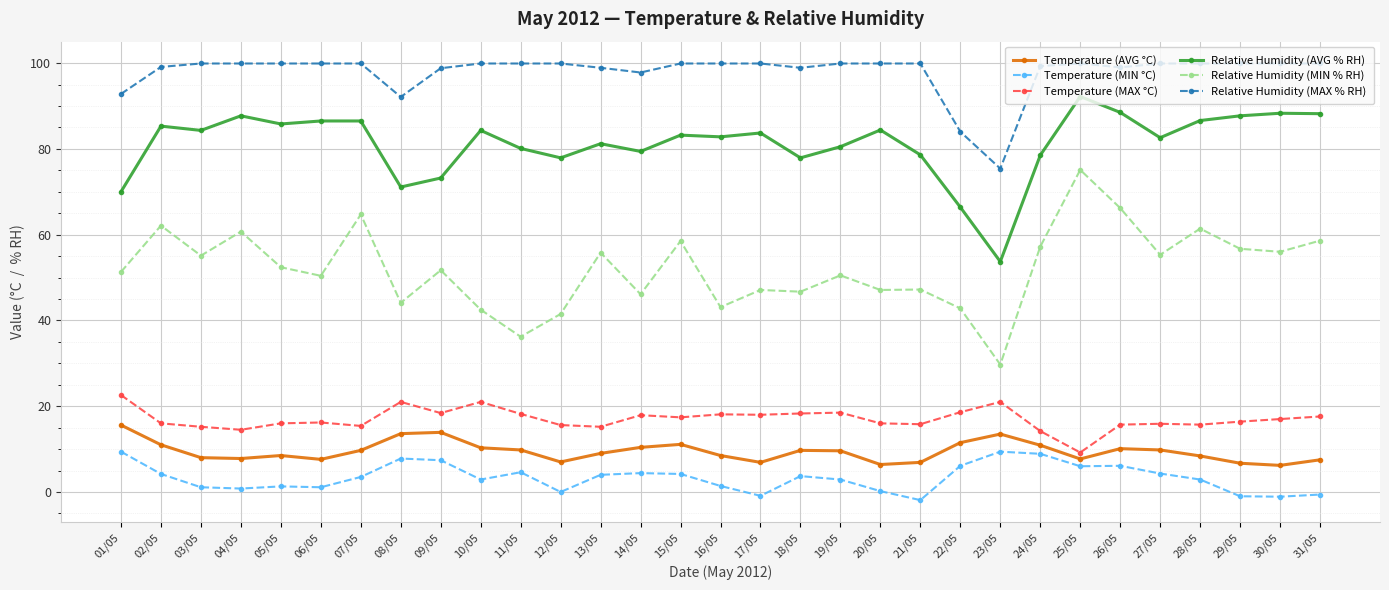

What is the difference between the maximum and minimum values in the Relative Humidity (MAX % RH) series?

24.5